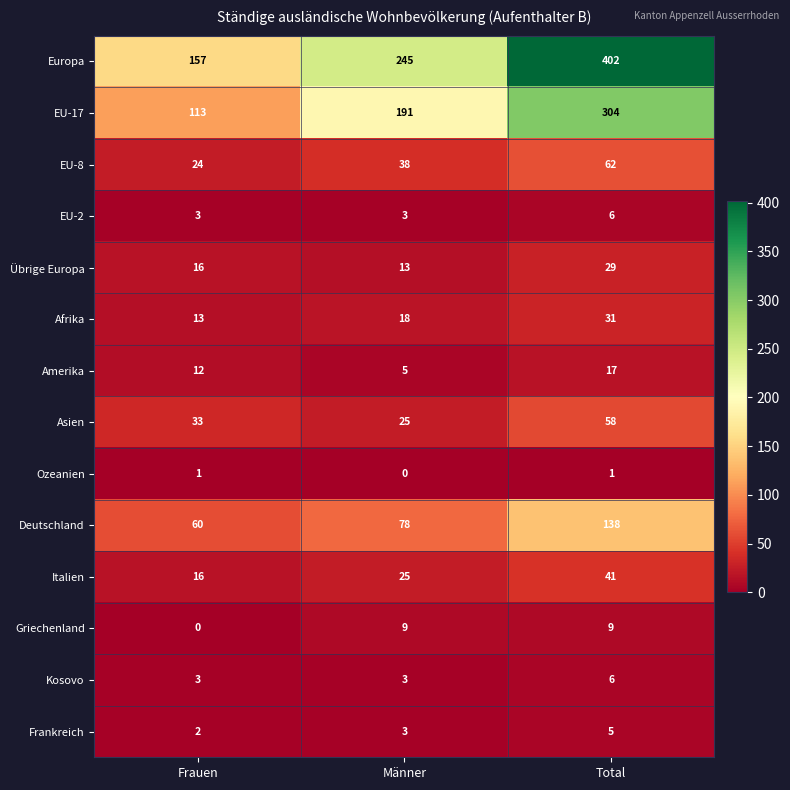

The value of EU-8 at Frauen is 16. True or false?

False